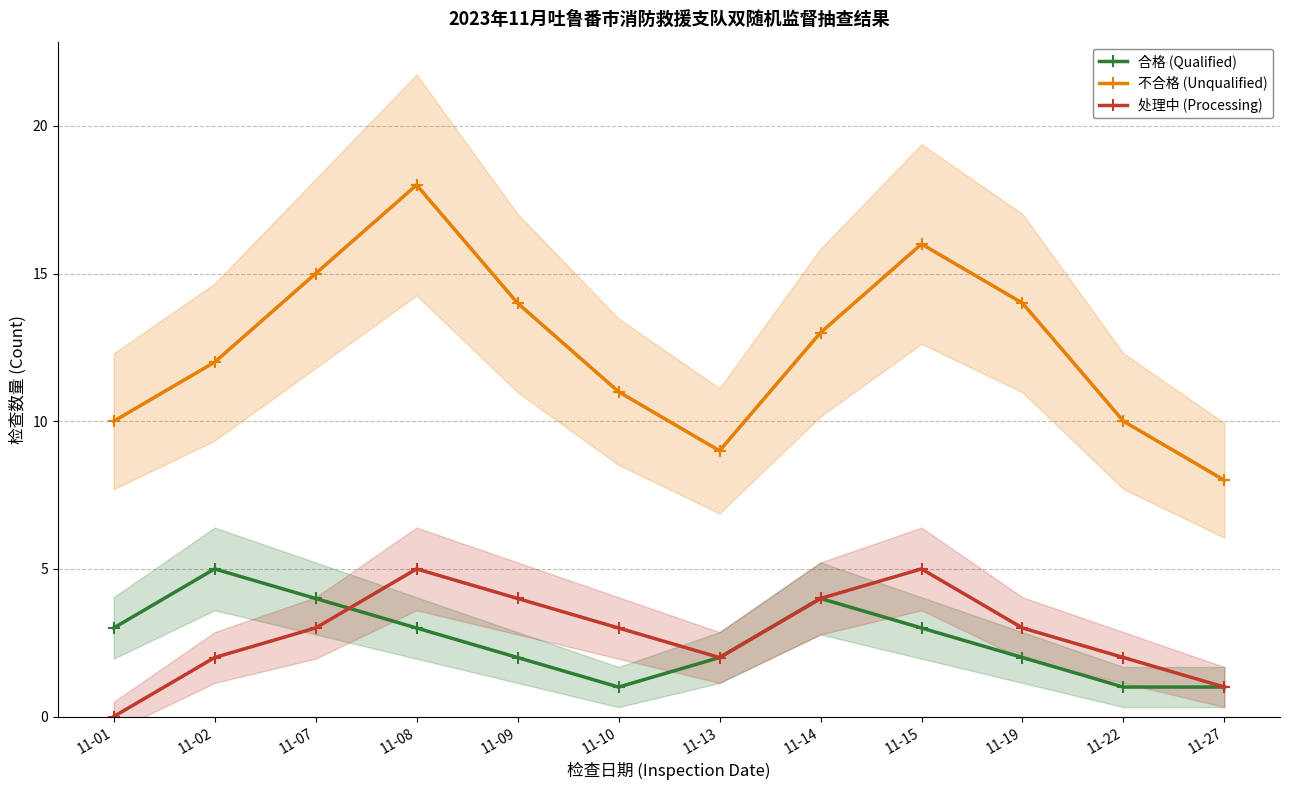

Which series has the largest total across all categories?

不合格 (Unqualified)